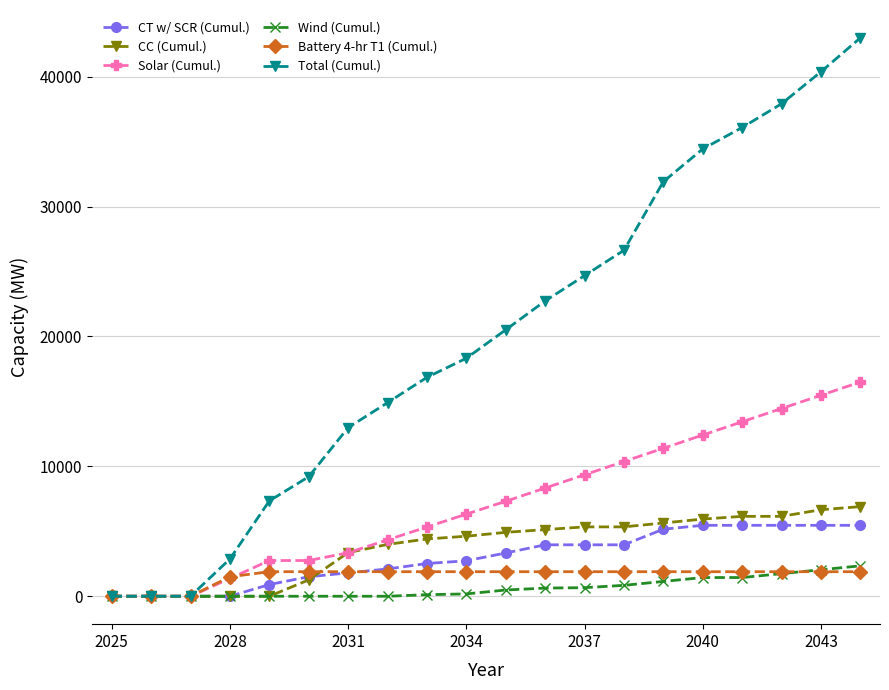

What is the maximum value shown in the chart?

42980